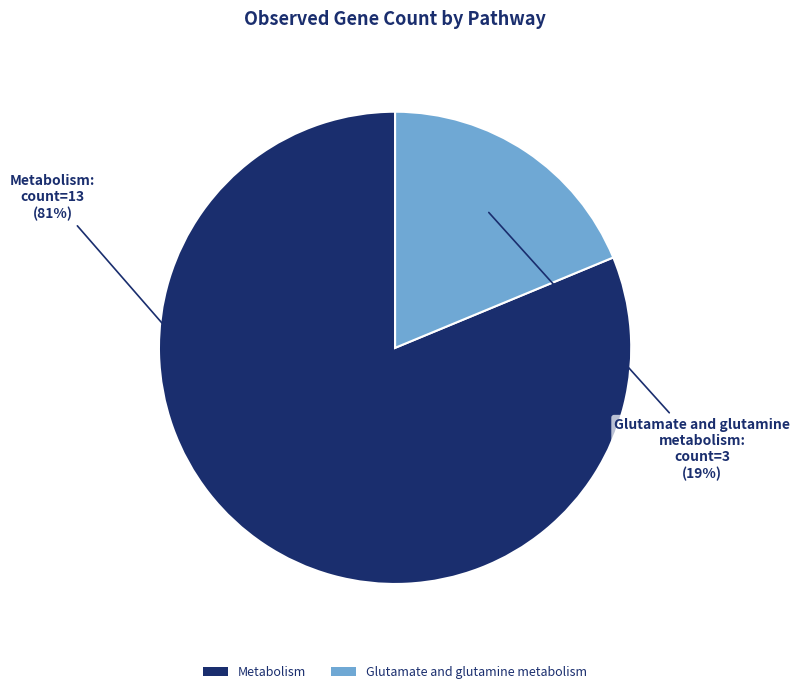

How many segments does this pie chart have?

2